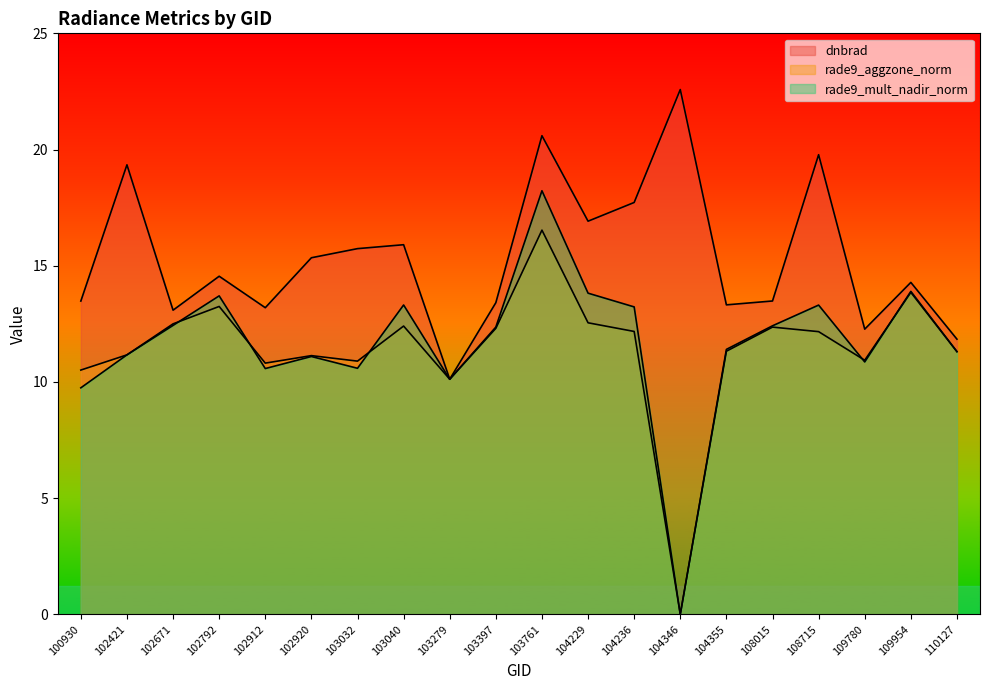

At which label does dnbrad reach its peak?

104346